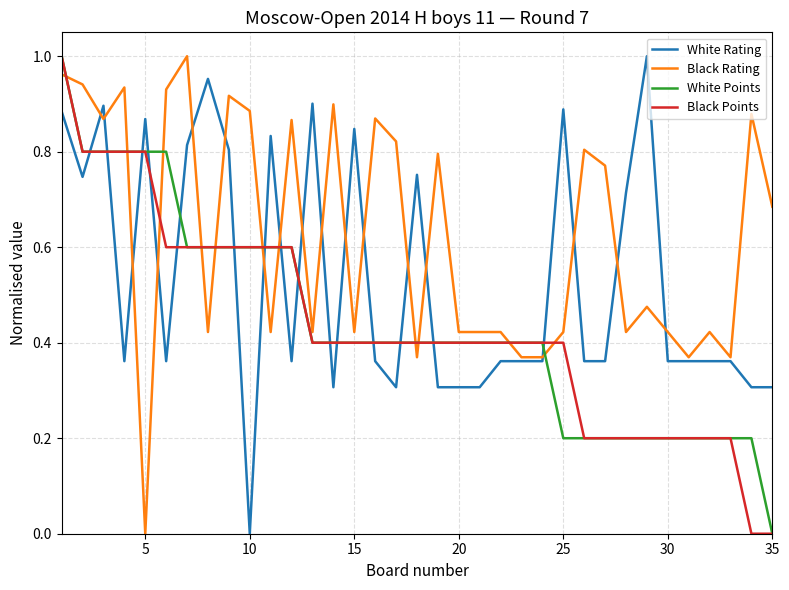

How many intersections are there between Black Rating and White Points?

11